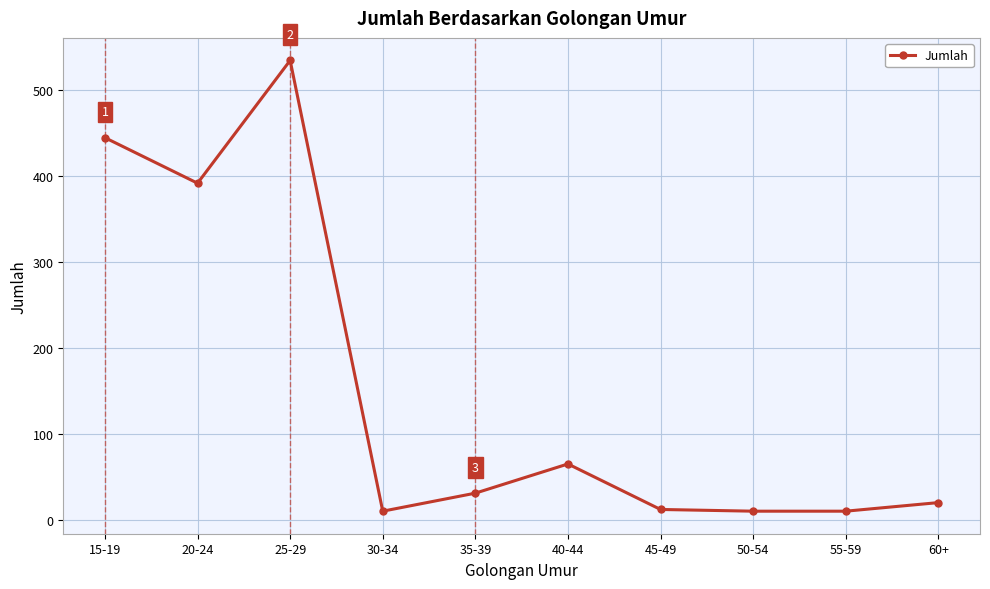

What is the label of the 1st point from the right?

60+